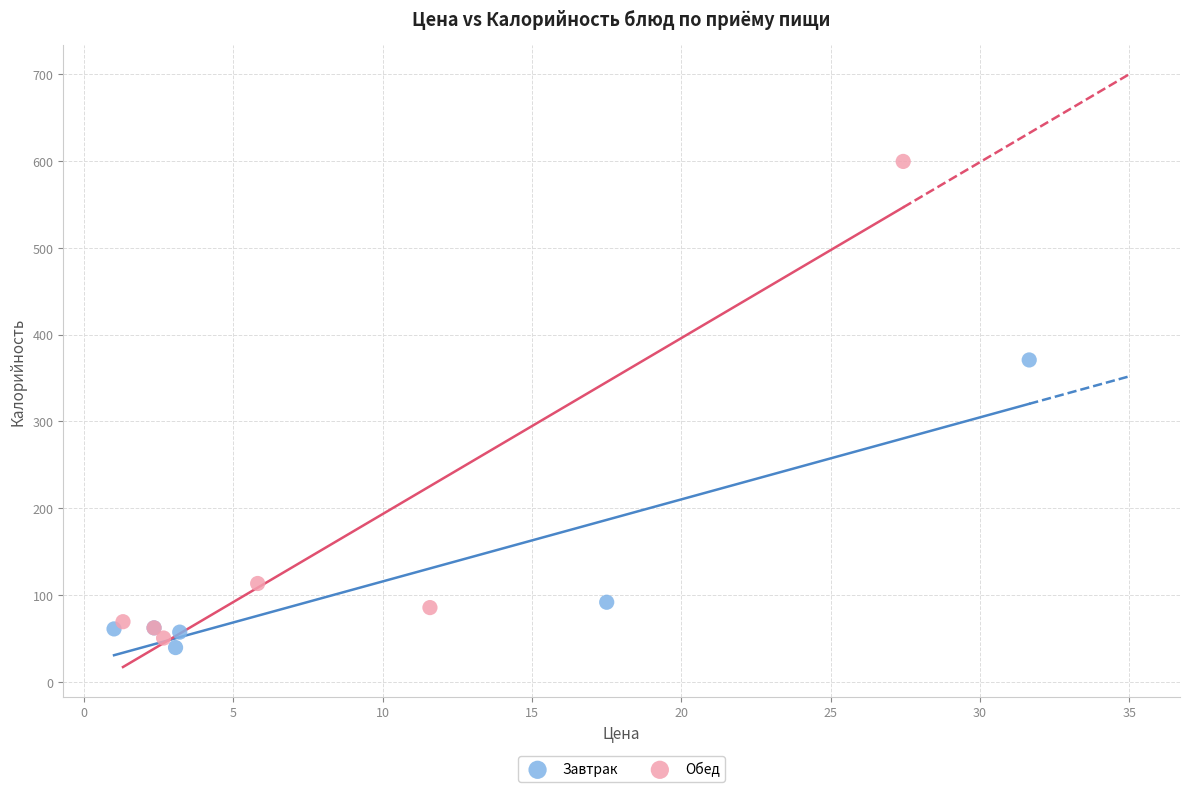

What are all the series names shown in the legend?

Завтрак, Обед